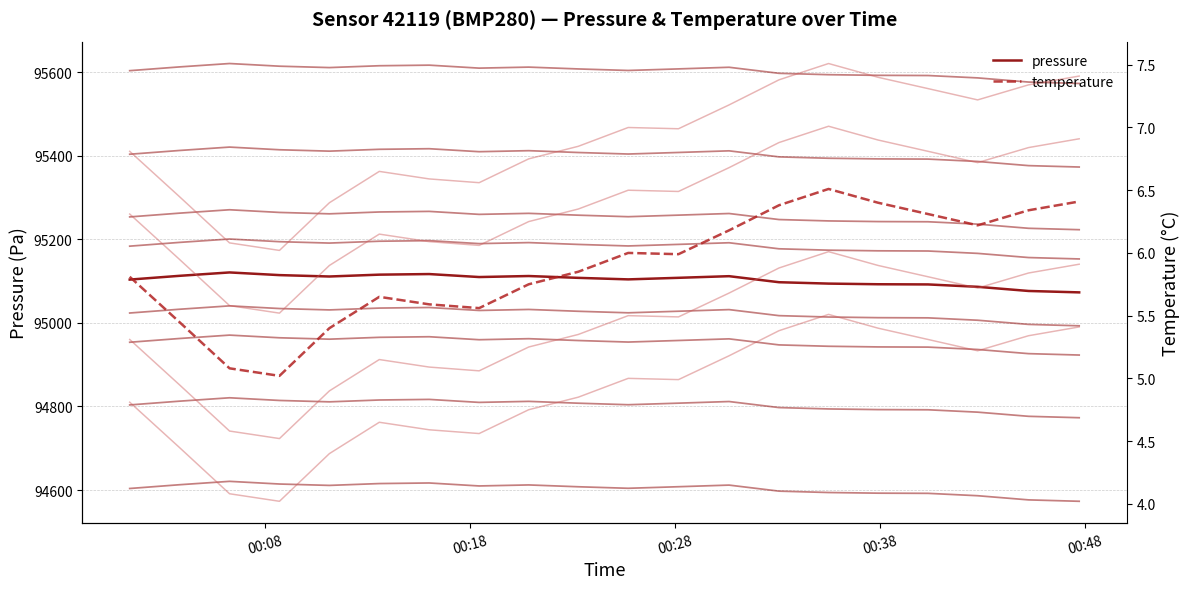

What is the sum of the temperature values at 2024-02-26T00:35:29 and 2024-02-26T00:28:10?

12.5